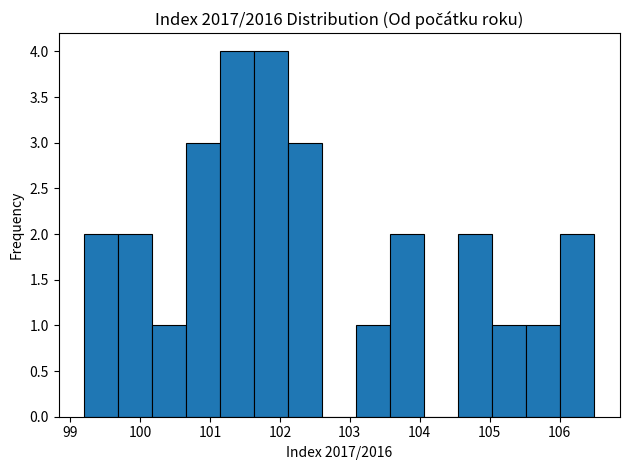

Reading left to right, transcribe this chart: for each bar, give the range it covers on the x-axis and its height. Neither the bar edges nor the heights are printed on the chart, so give them approximately, as read against the axes.

99.2 to 99.7: 2
99.7 to 100.2: 2
100.2 to 100.7: 1
100.7 to 101.1: 3
101.1 to 101.6: 4
101.6 to 102.1: 4
102.1 to 102.6: 3
102.6 to 103.1: 0
103.1 to 103.6: 1
103.6 to 104.1: 2
104.1 to 104.6: 0
104.6 to 105.0: 2
105.0 to 105.5: 1
105.5 to 106.0: 1
106.0 to 106.5: 2